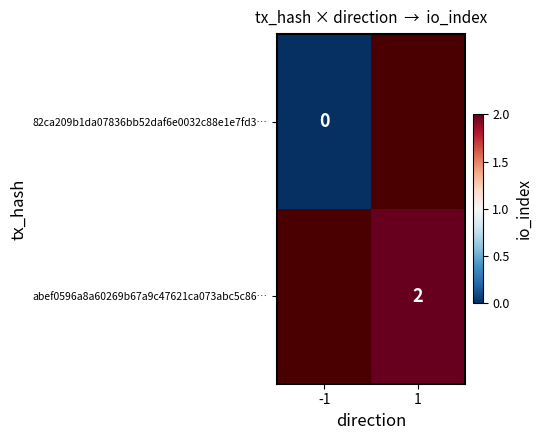

The abef0596a8a60269b67a9c47621ca073abc5c86… series shows 1 at 1. True or false?

False